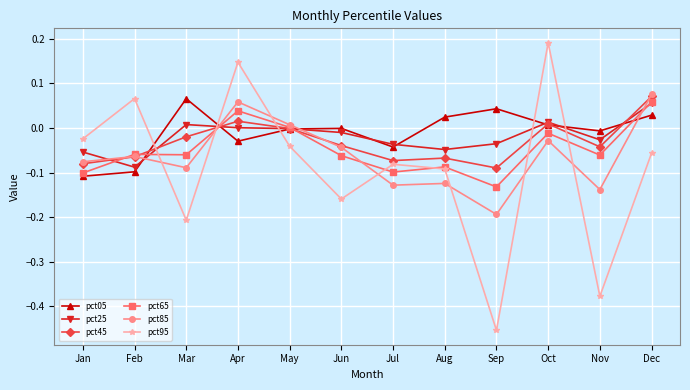

How many categories are shown in the chart?

12